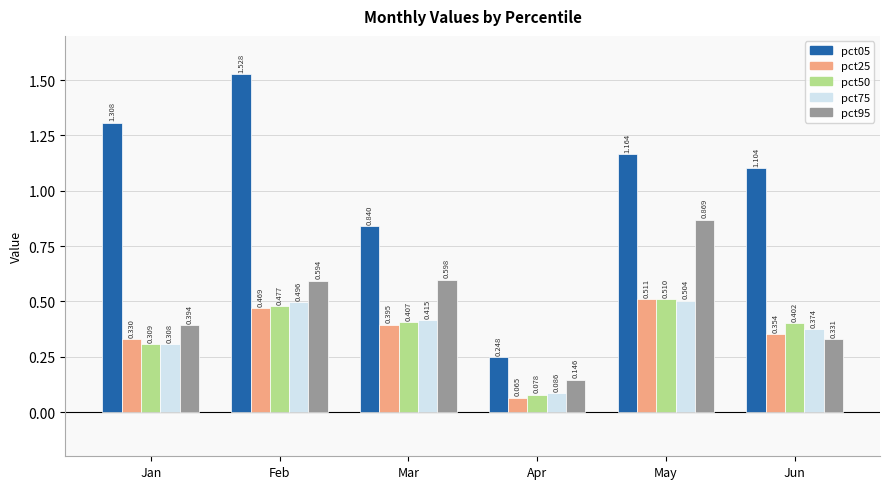

At which label is pct05 closest to 0?

Apr